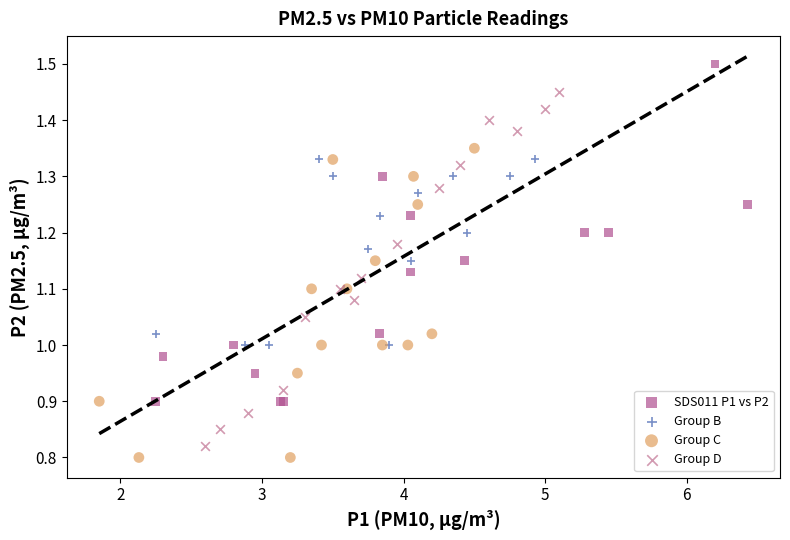

Which series reaches the maximum Y coordinate?

SDS011 P1 vs P2